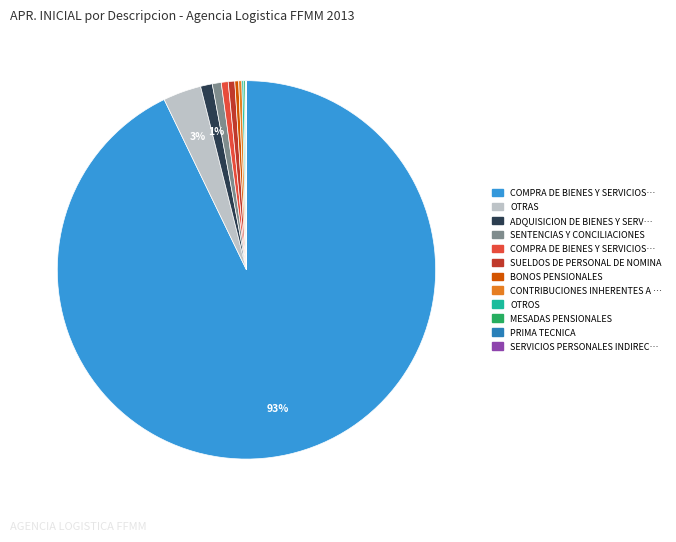

To the nearest percent, what is the difference between the largest and smallest slice percentages?

93%